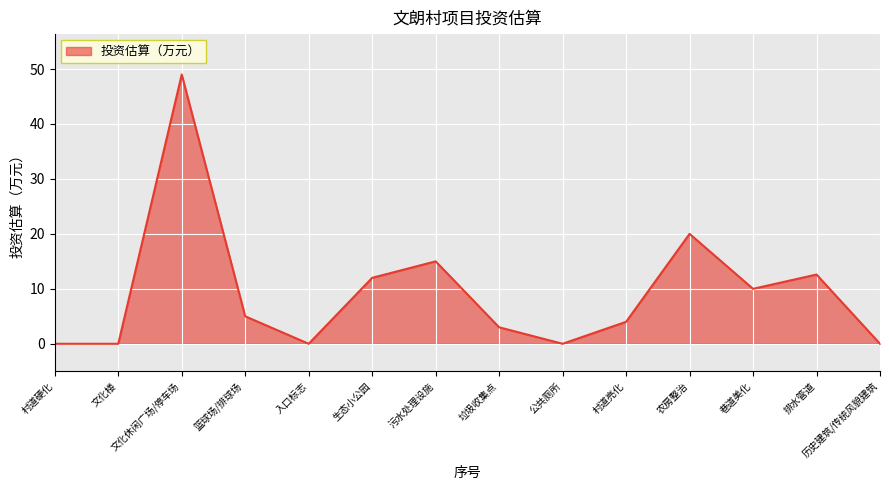

True or false: the data has more than 2 interior local peaks.

True